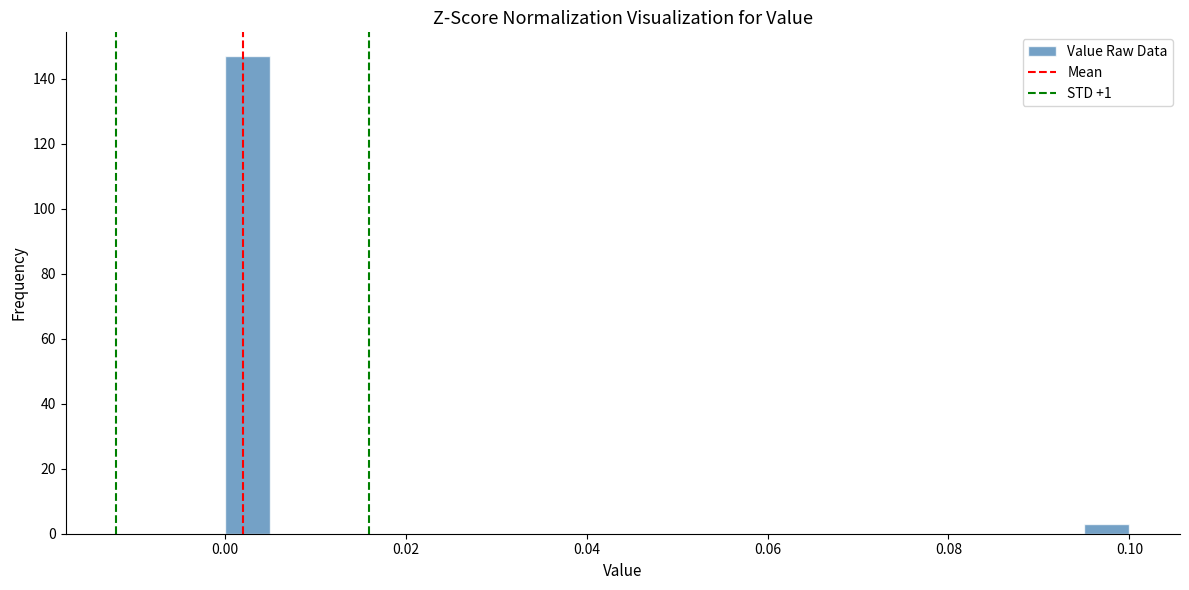

Read against the x-axis, roughly where is the centre of the tallest bar?

0.002